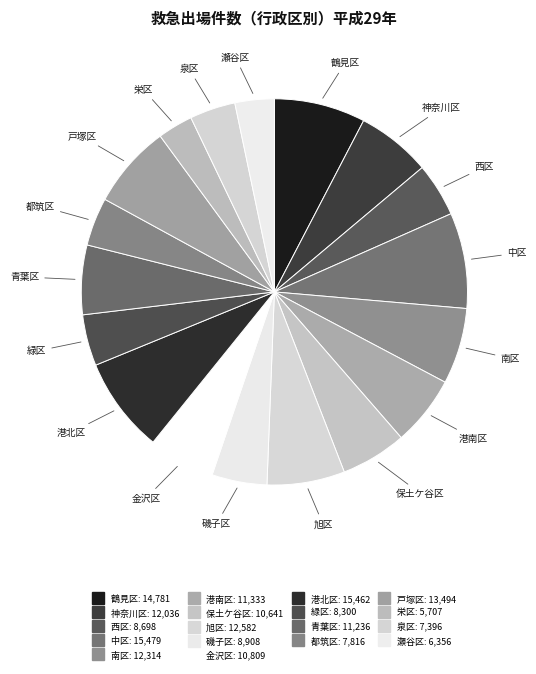

True or false: 緑区 accounts for 4% of the total.

True